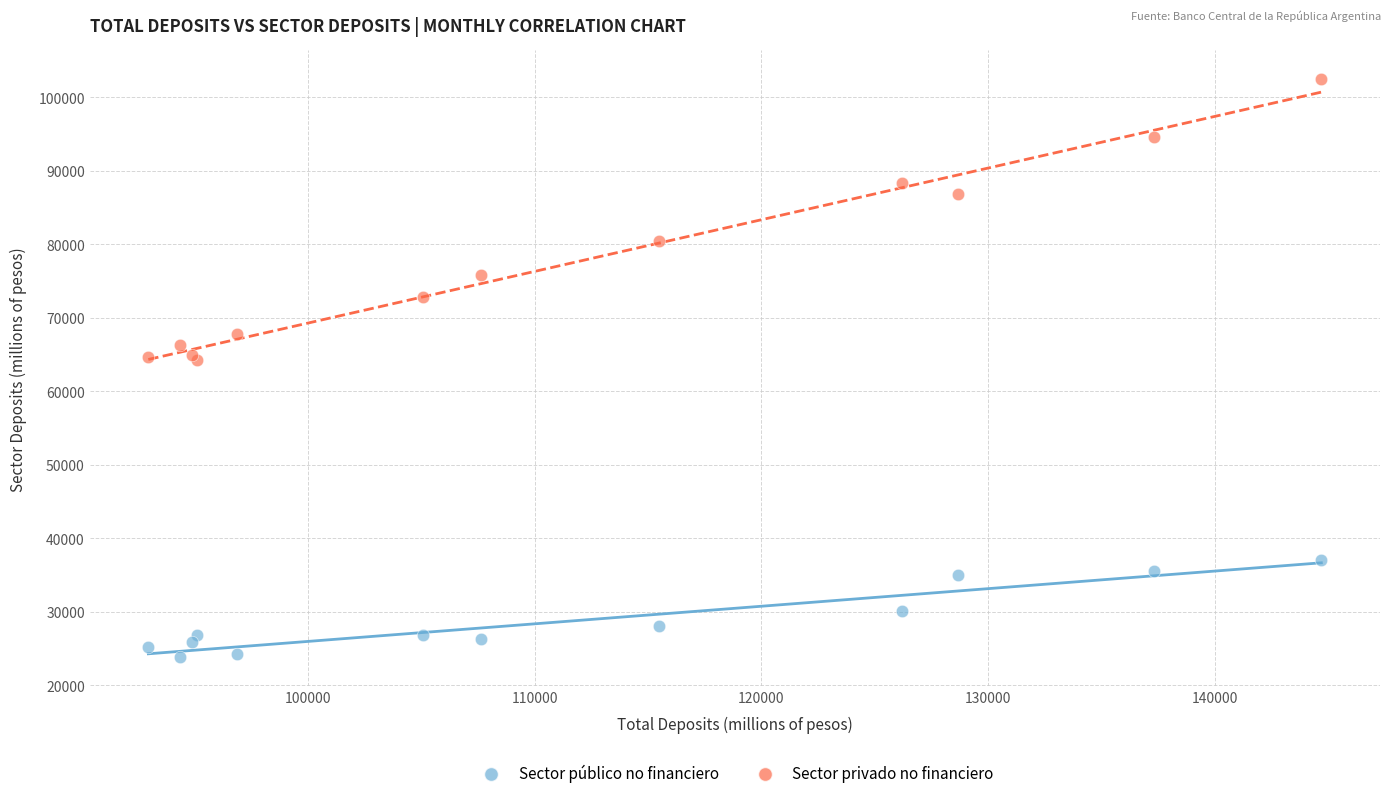

Which series has the widest spread of Y values?

Sector privado no financiero